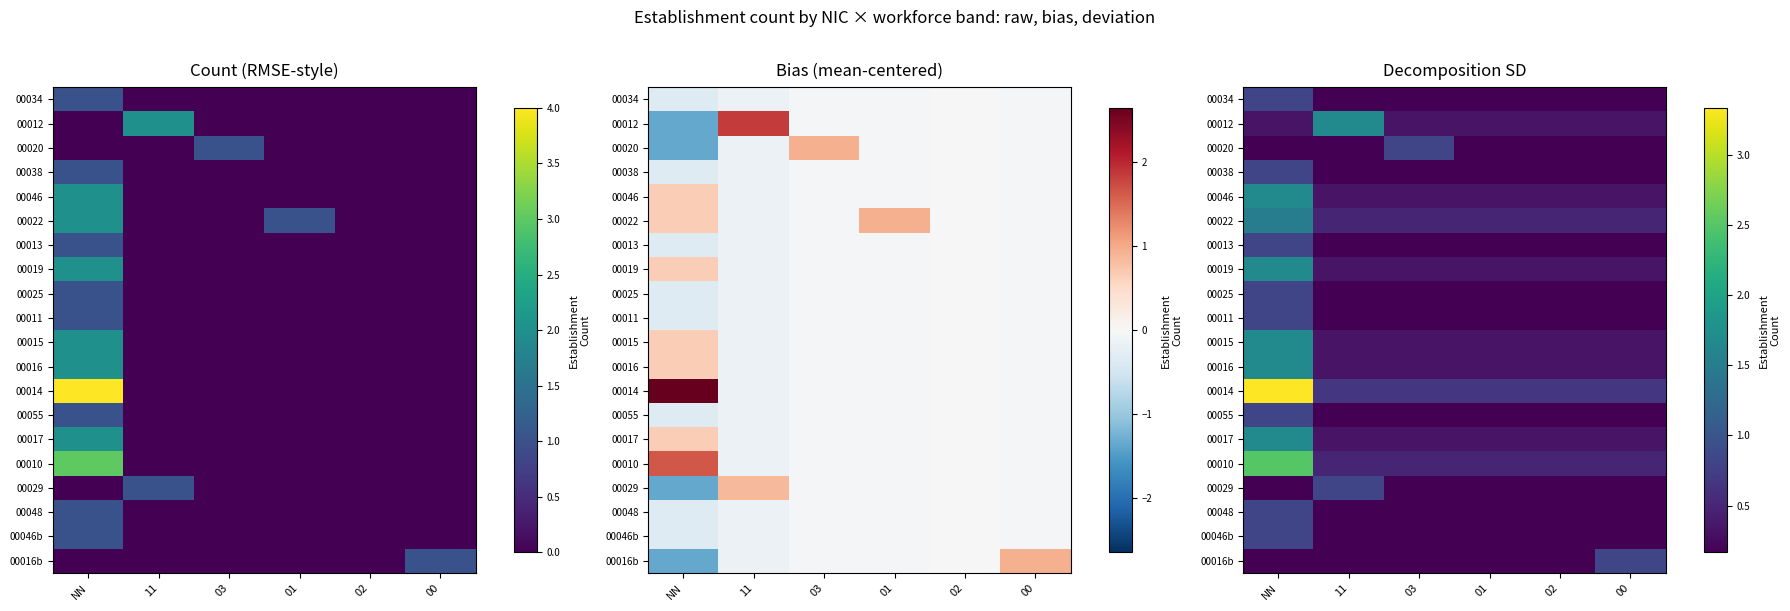

The 00022 series shows 0.2 at 02. True or false?

False